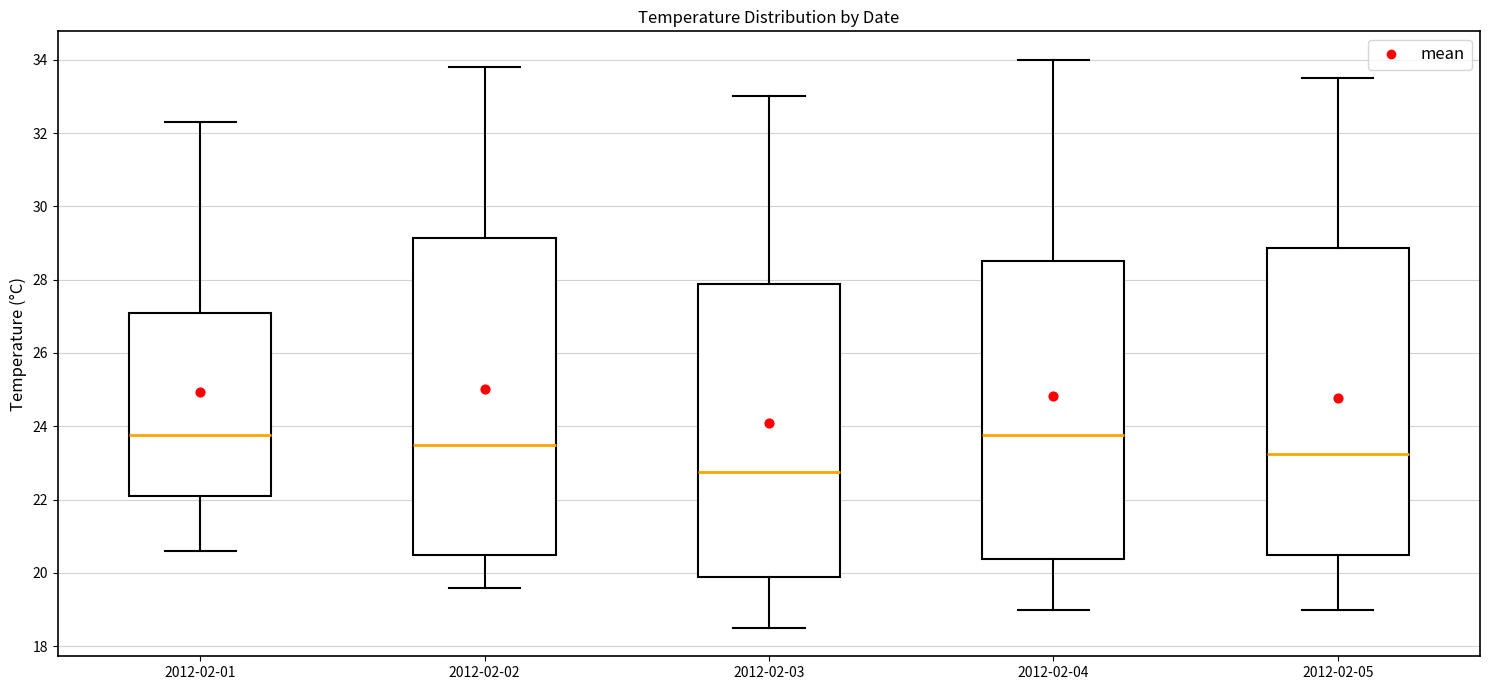

Reading left to right, transcribe this box plot: for each box, give where its median line is, the range the box spans, and where its two whiskers end, as read against the y-axis. The values are not printed on the chart, so give them approximately, as read against the axis.

2012-02-01: median 23.8, box 22.2 to 27.2, whiskers 20.6 to 32.4
2012-02-02: median 23.6, box 20.4 to 29.2, whiskers 19.6 to 33.8
2012-02-03: median 22.8, box 19.8 to 27.8, whiskers 18.6 to 33.0
2012-02-04: median 23.8, box 20.4 to 28.6, whiskers 19.0 to 34.0
2012-02-05: median 23.2, box 20.4 to 28.8, whiskers 19.0 to 33.6